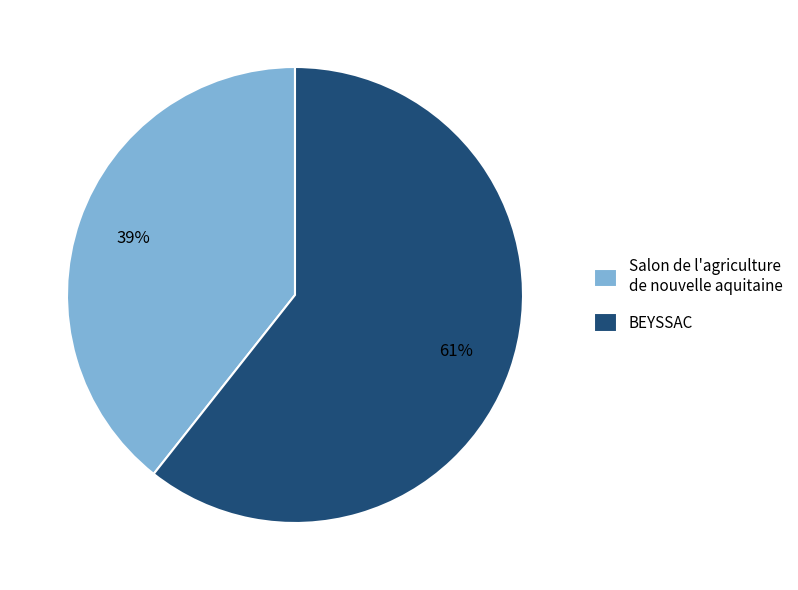

Does any single category account for the majority?

Yes